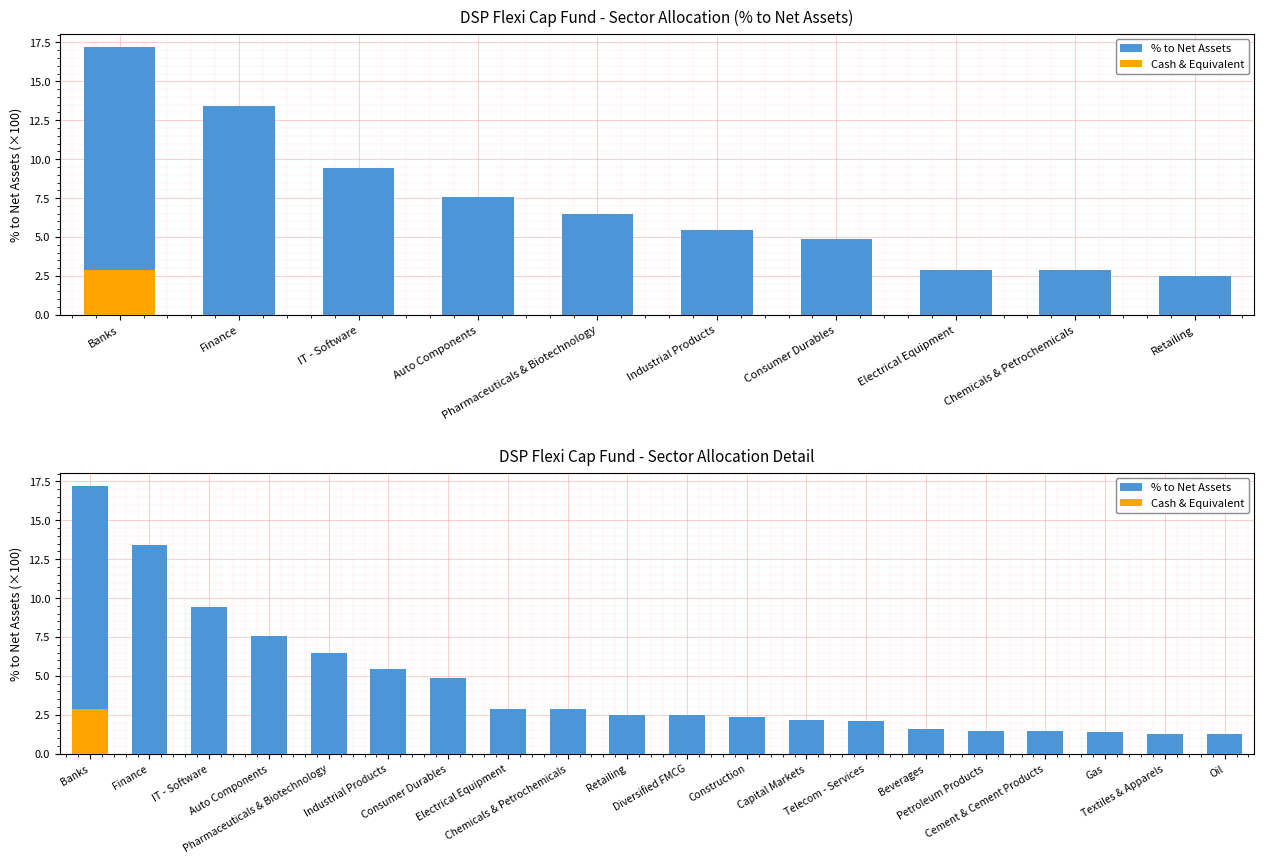

Between Pharmaceuticals & Biotechnology and Auto Components, which is larger?

Auto Components